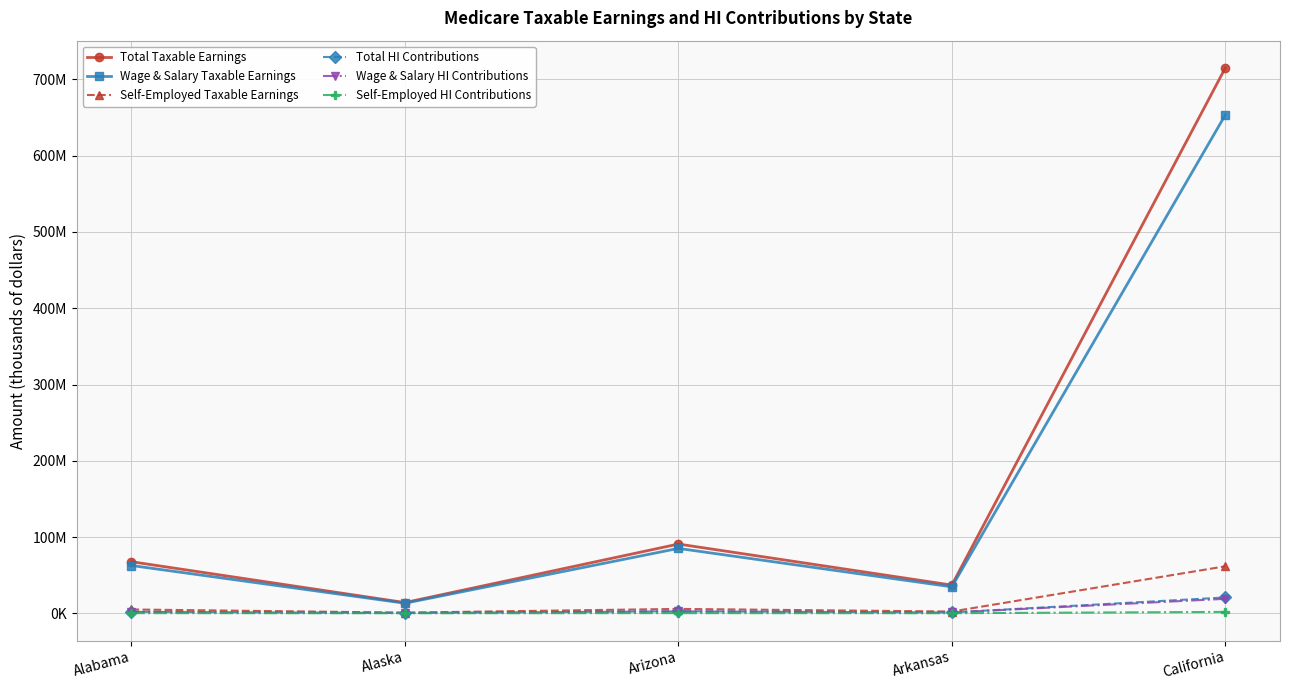

Which series changed the most between Alabama and Arizona?

Total Taxable Earnings